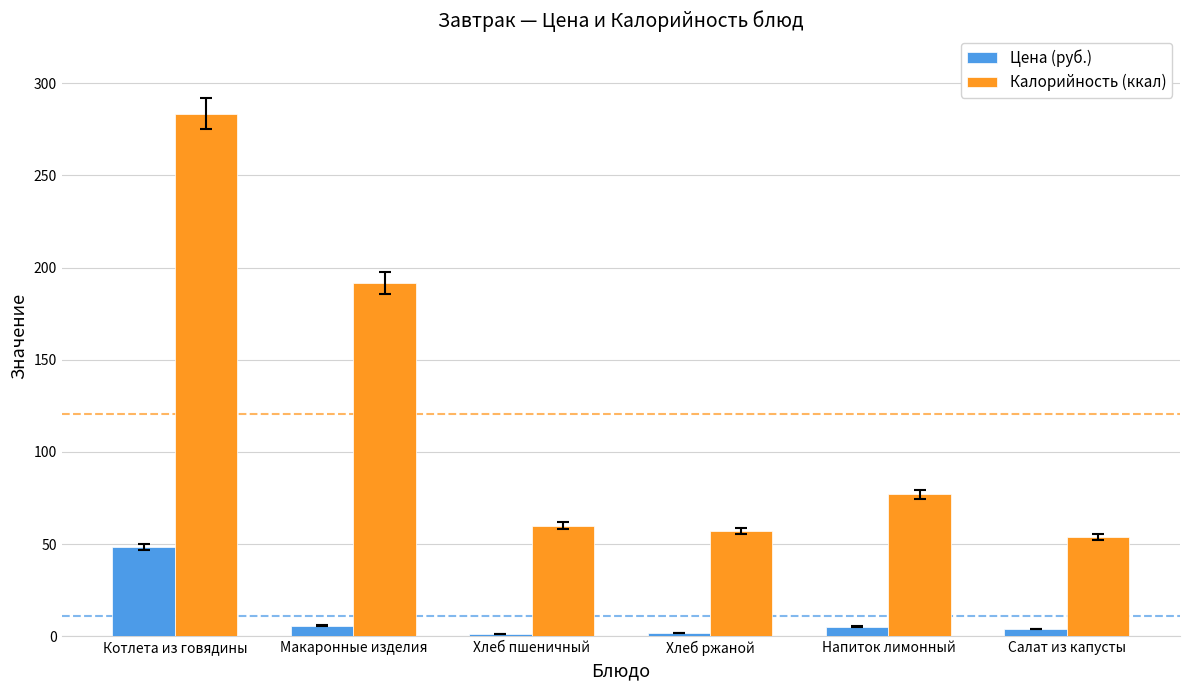

Rank the series at Хлеб ржаной from lowest to highest value.

Цена (руб.), Калорийность (ккал)